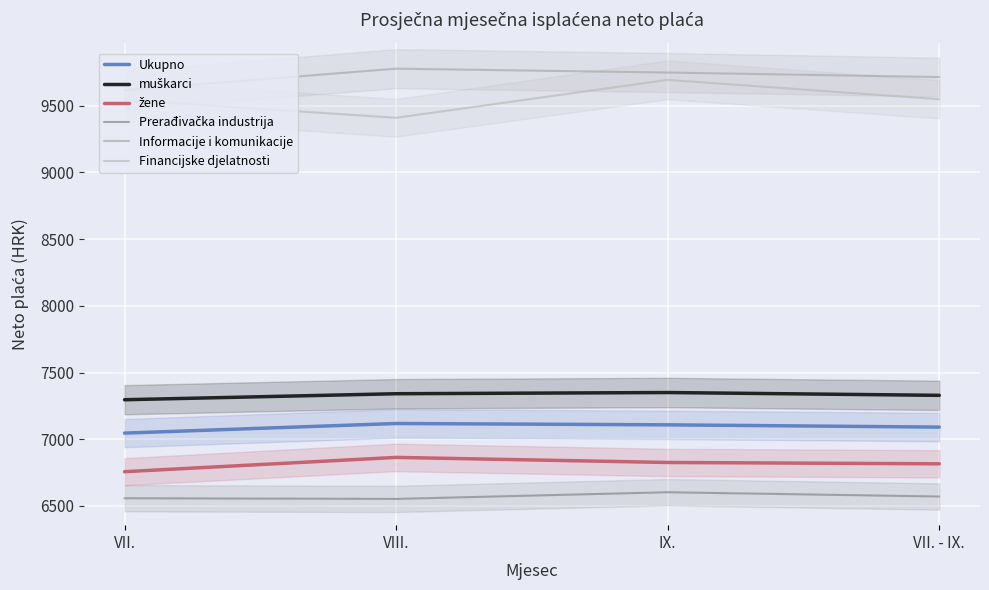

What is the label of the 4th point from the left?

VII. - IX.